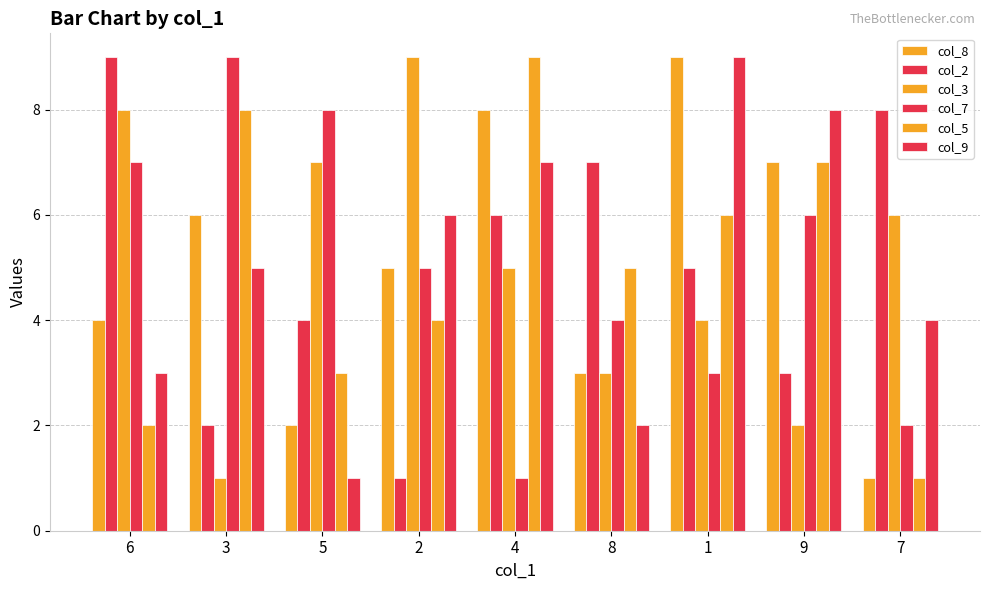

How many data points does each series have?

9